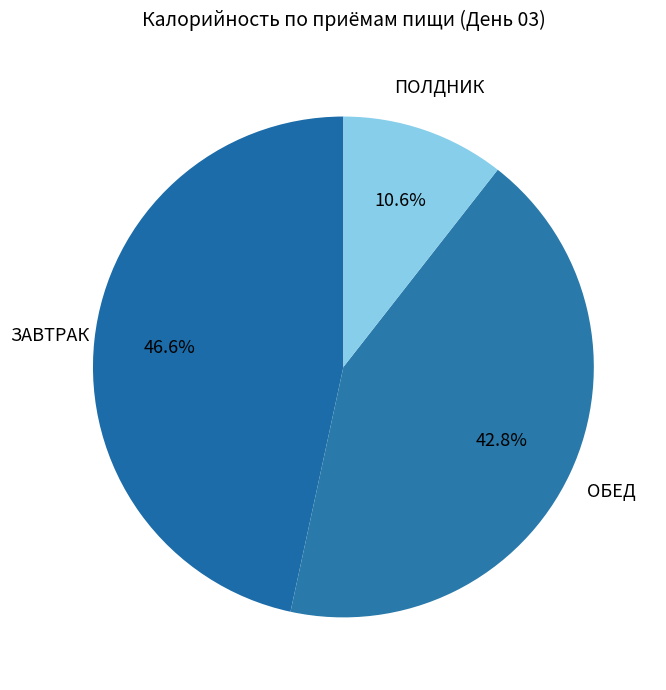

Combined, what portion of the pie is ОБЕД and ПОЛДНИК?

53.4%